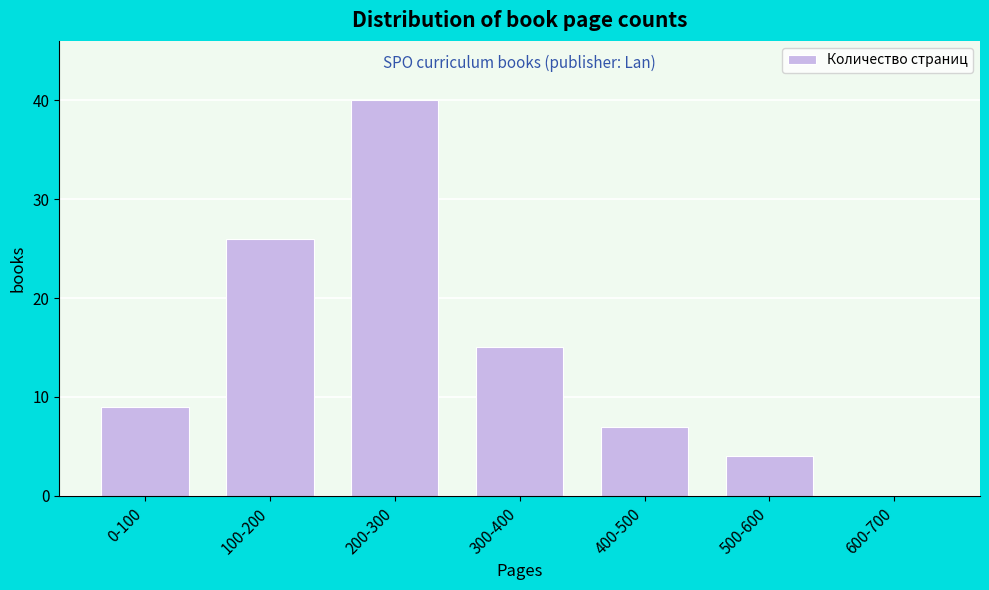

Reading left to right, what are all the values shown in this chart?

0-100=9	100-200=26	200-300=40	300-400=15	400-500=7	500-600=4	600-700=0